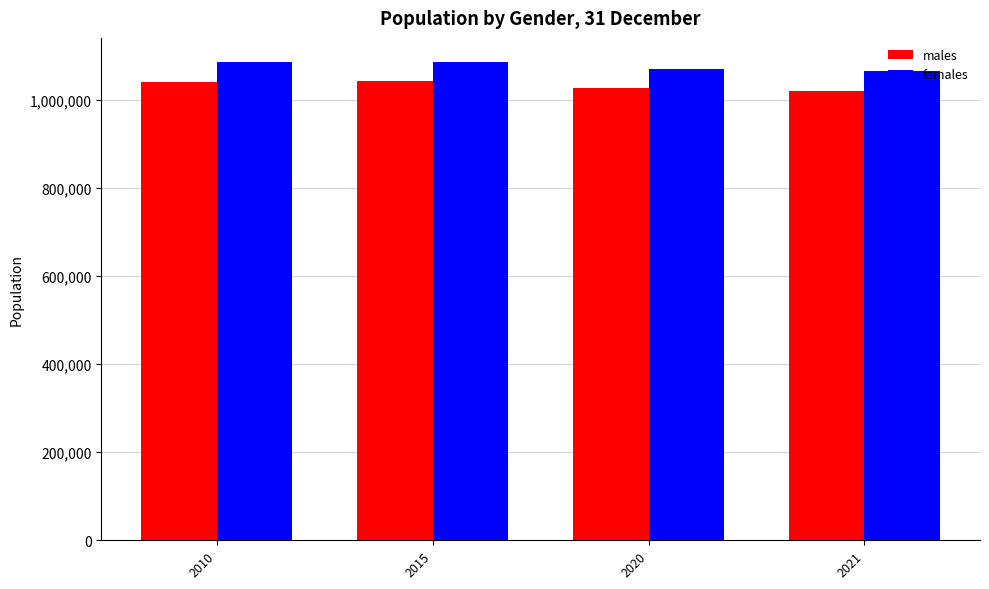

What is the spread (max minus min) of values at 2020?

43660